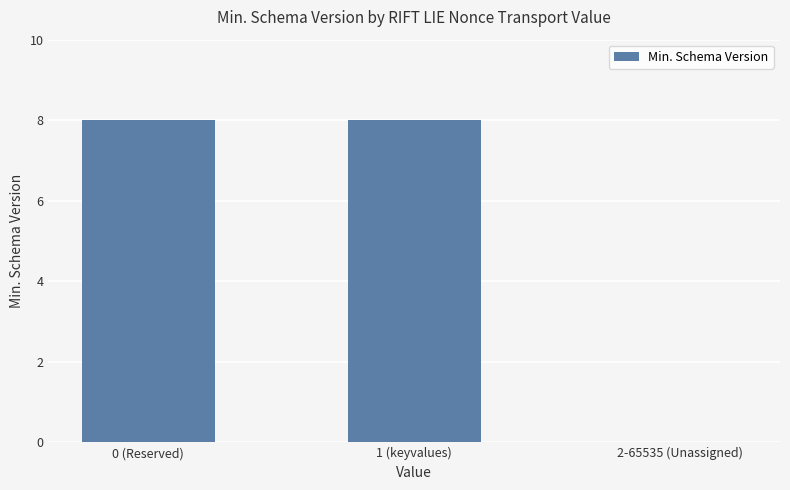

How many positive values are there?

2